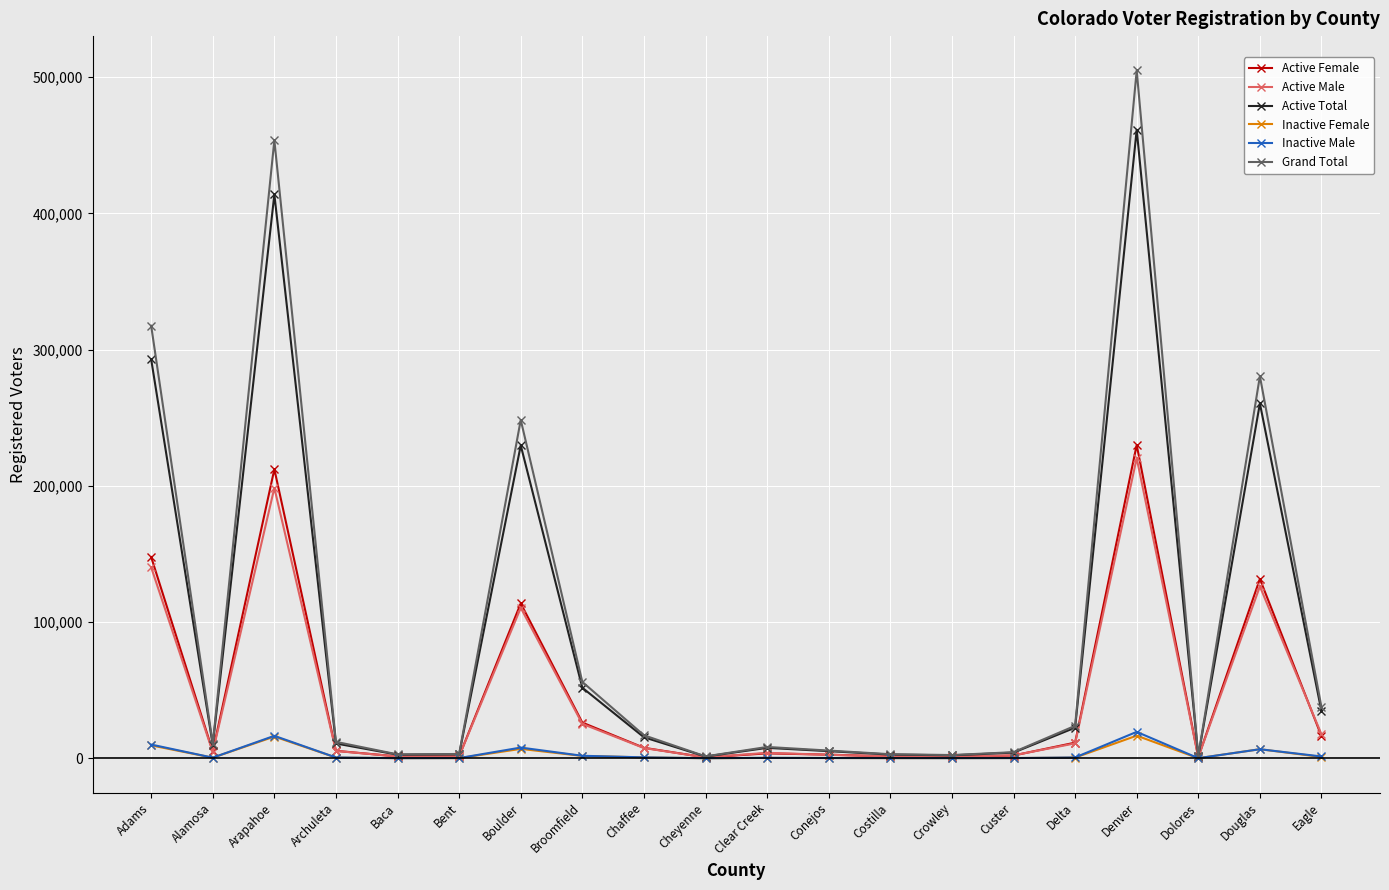

Which series has the largest total across all categories?

Grand Total